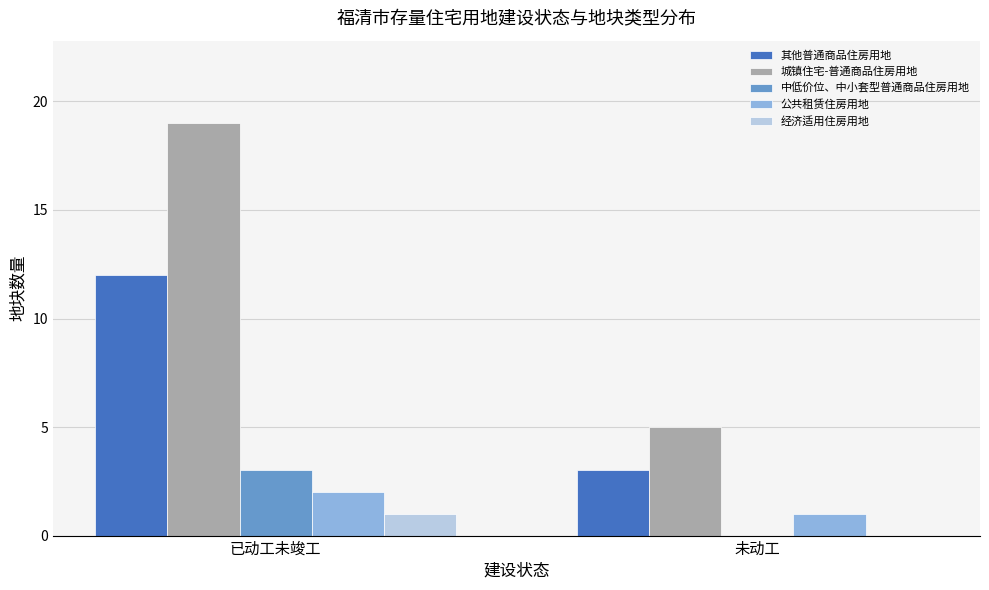

How many values in 经济适用住房用地 are above zero?

1